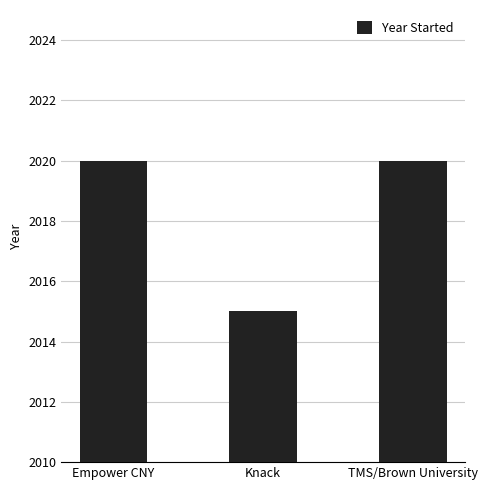

What is the label of the 2nd bar from the right?

Knack